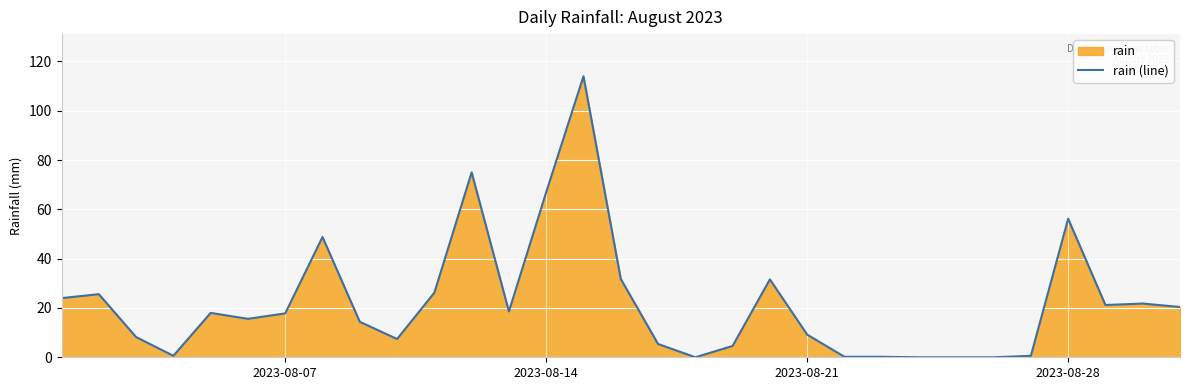

What is the difference between the maximum and minimum values?

114.0